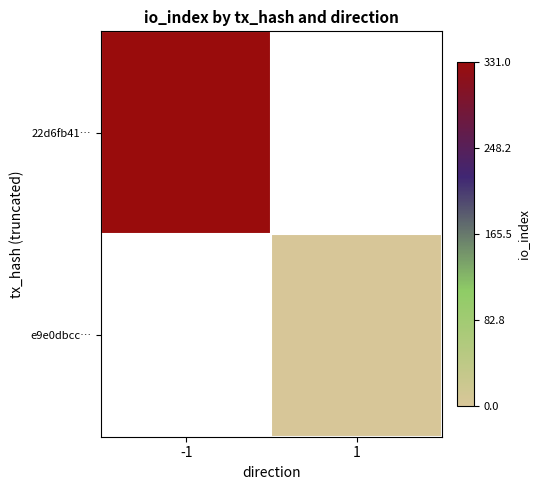

At how many categories does at least one series exceed 68?

1